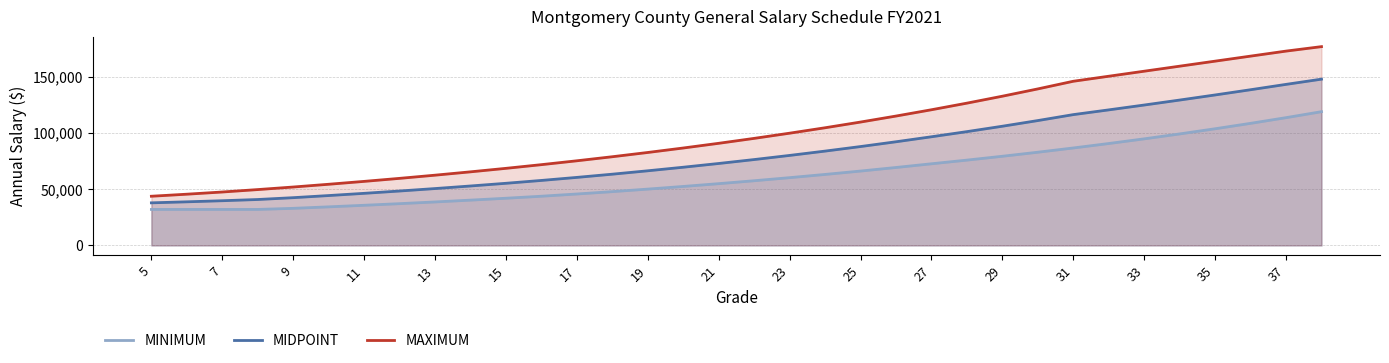

True or false: MIDPOINT and MAXIMUM cross at least once.

False